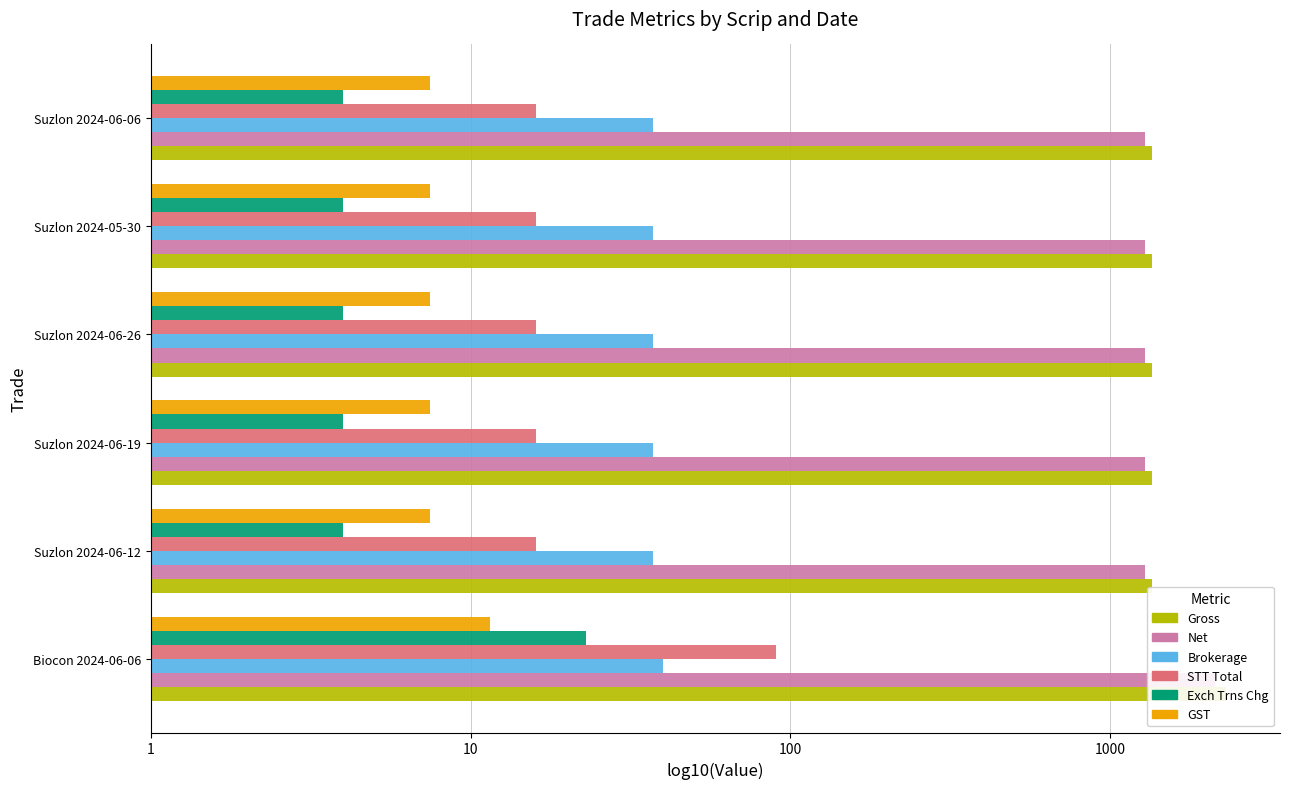

What value does the Net series have at Suzlon 2024-06-12?

3.1